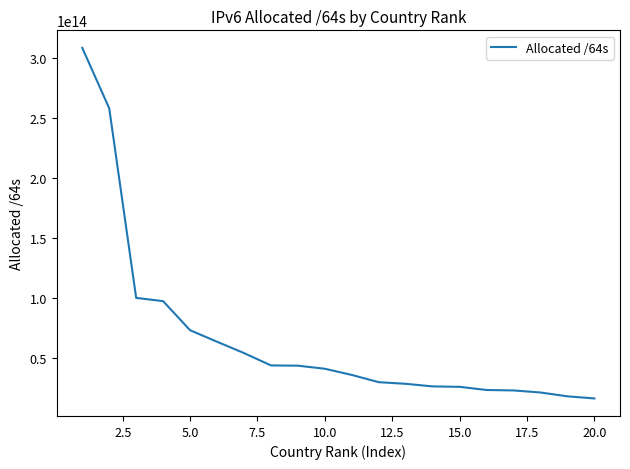

How many categories are shown in the chart?

20